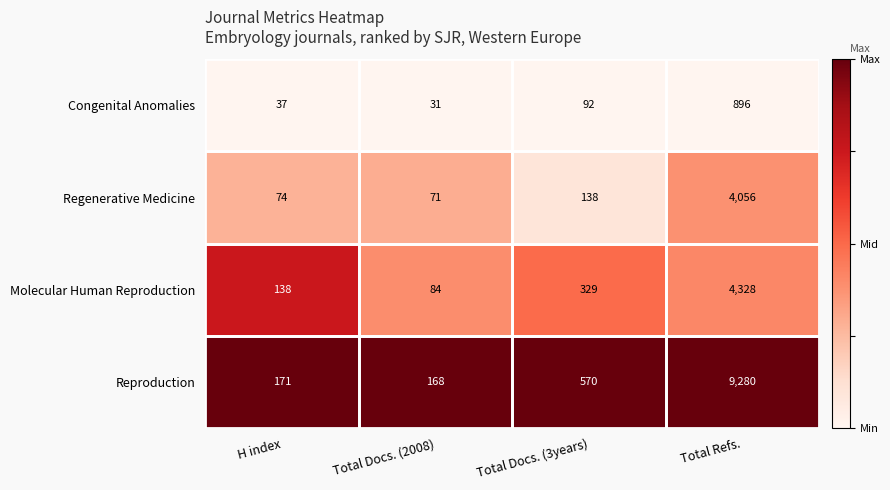

Which series has the largest total across all categories?

Reproduction